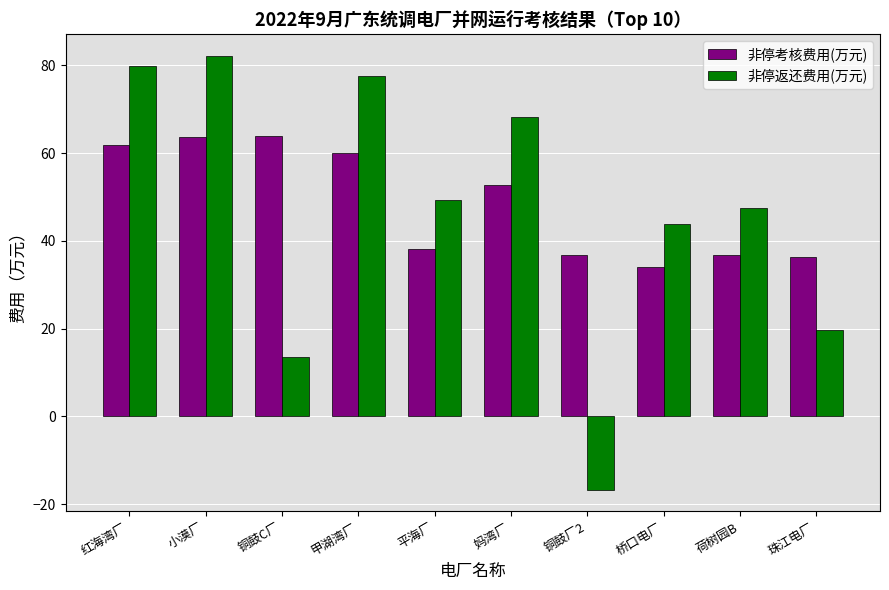

How many series are shown in this chart?

2